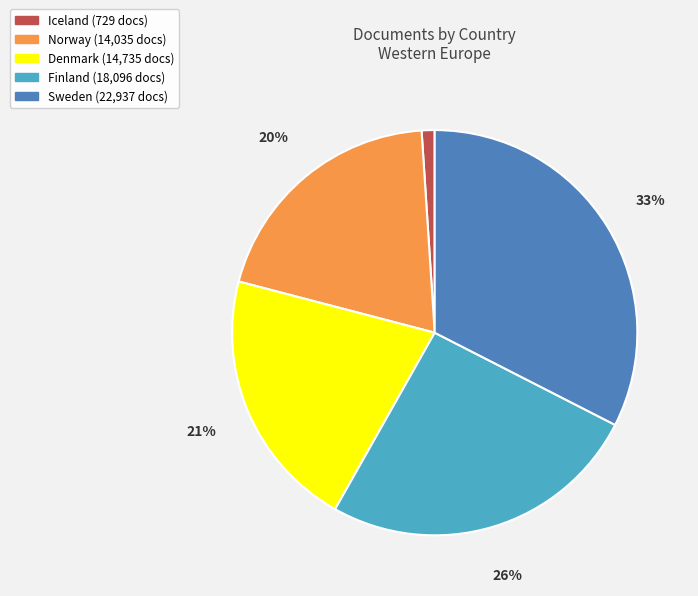

To the nearest percent, what is the combined percentage of Denmark and Finland?

47%